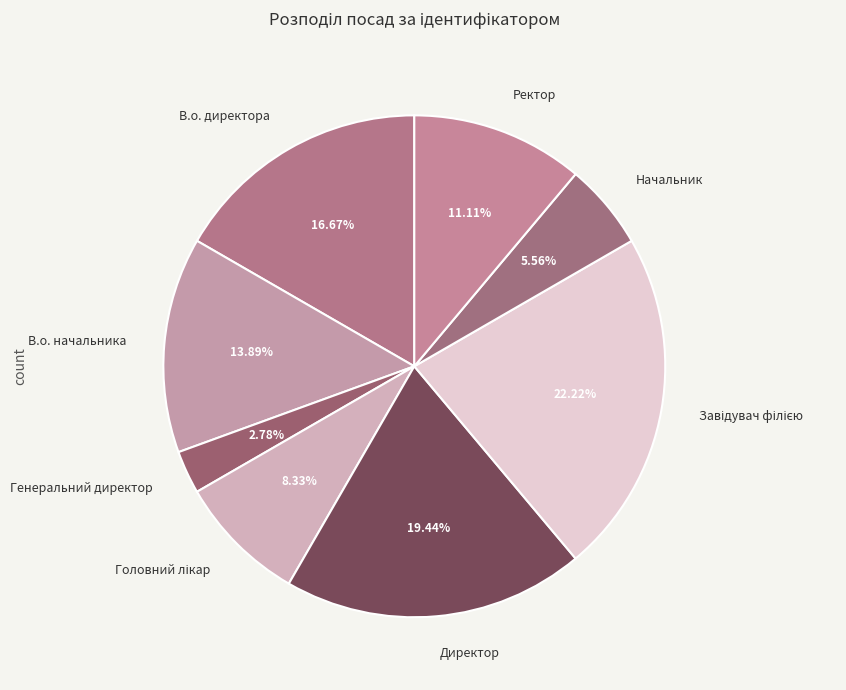

What is the ratio of the value at В.о. директора to the value at Ректор?

1.5